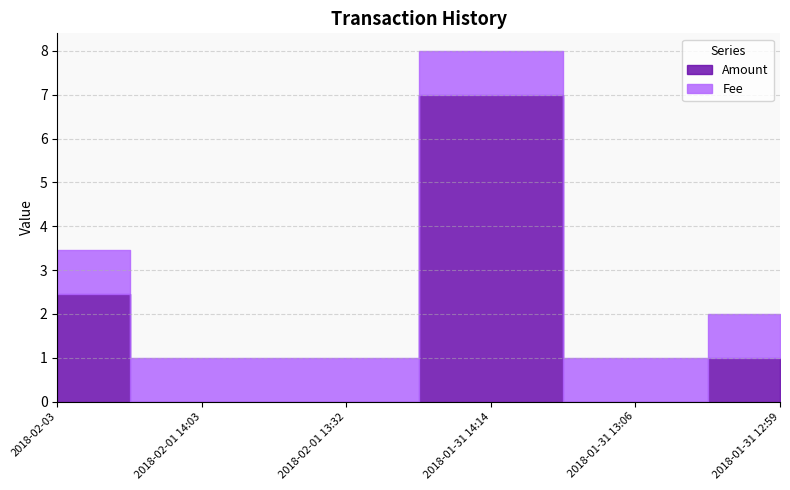

What is the sum of the Amount values at 2018-01-31 12:59 and 2018-02-01 13:32?

1.0